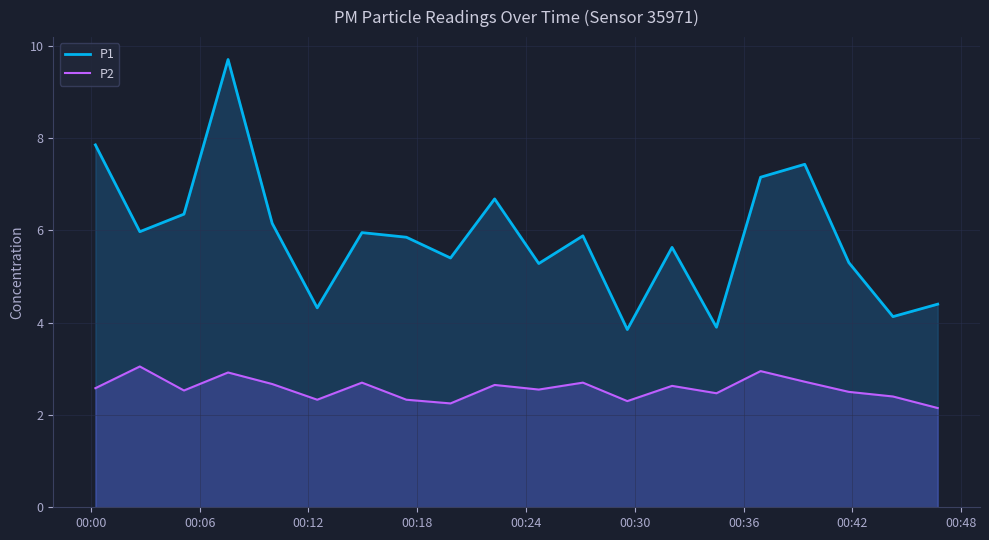

True or false: P2 and P1 intersect in this chart.

False